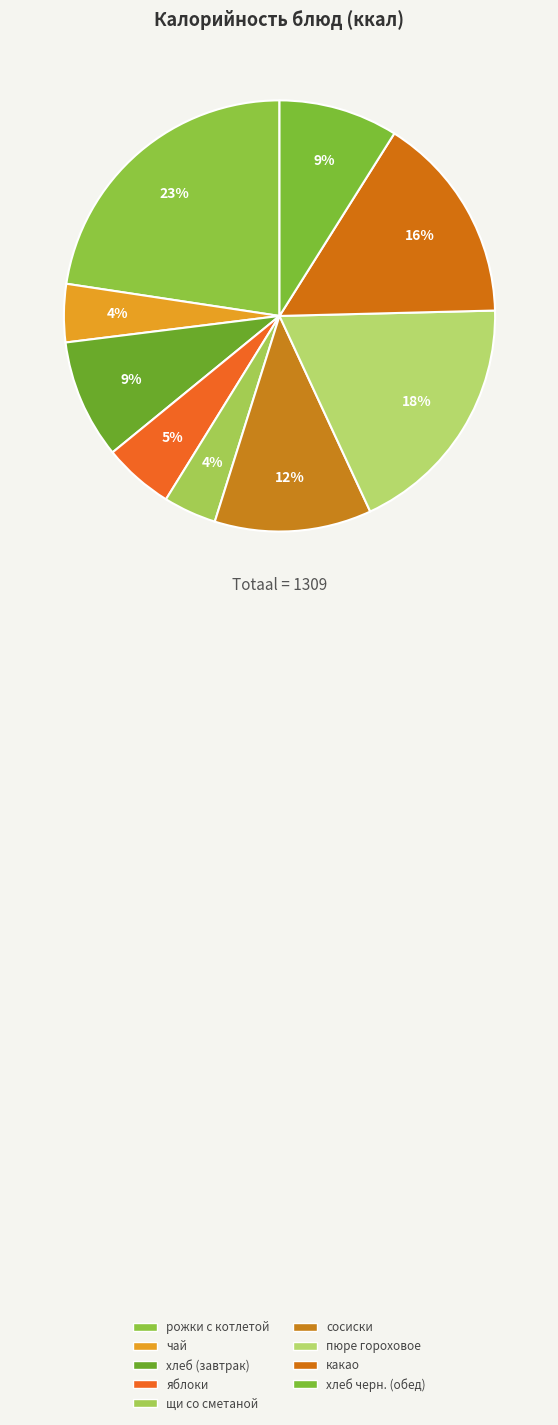

Rank the categories by value from lowest to highest.

щи со сметаной, чай, яблоки, хлеб (завтрак), хлеб черн. (обед), сосиски, какао, пюре гороховое, рожки с котлетой